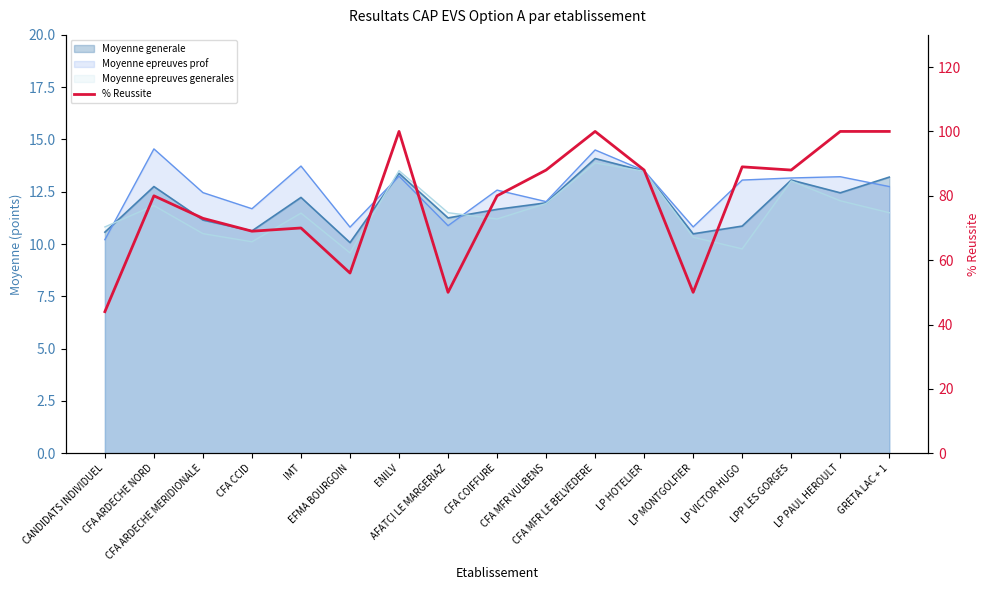

What is the value of the 8th point from the left?

50